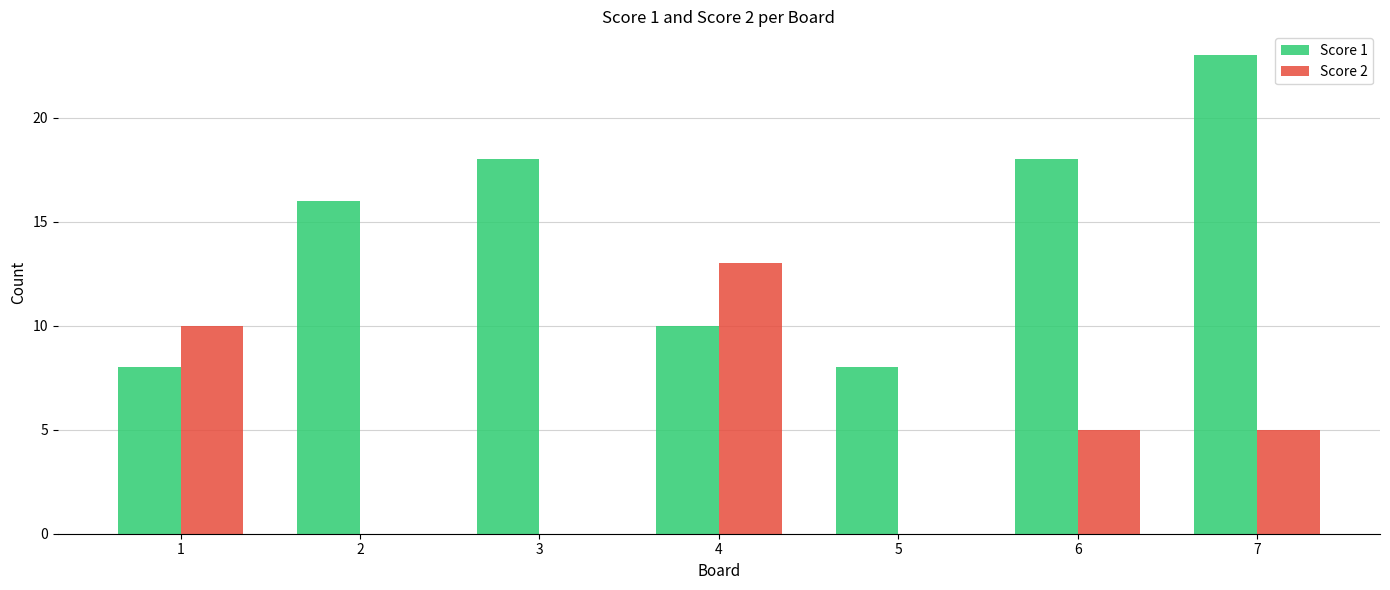

What is the sum of all Score 2 values?

33